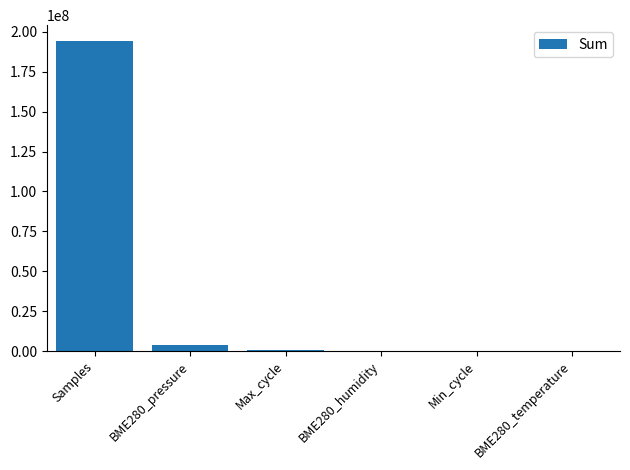

Which category has the highest value across all series?

Samples